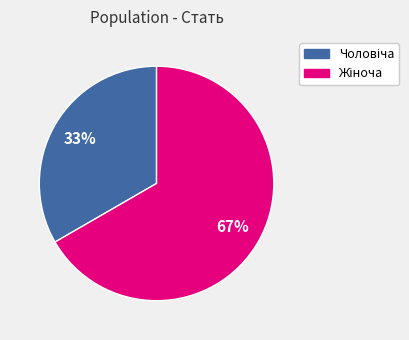

To the nearest percent, what is the average slice percentage?

50%